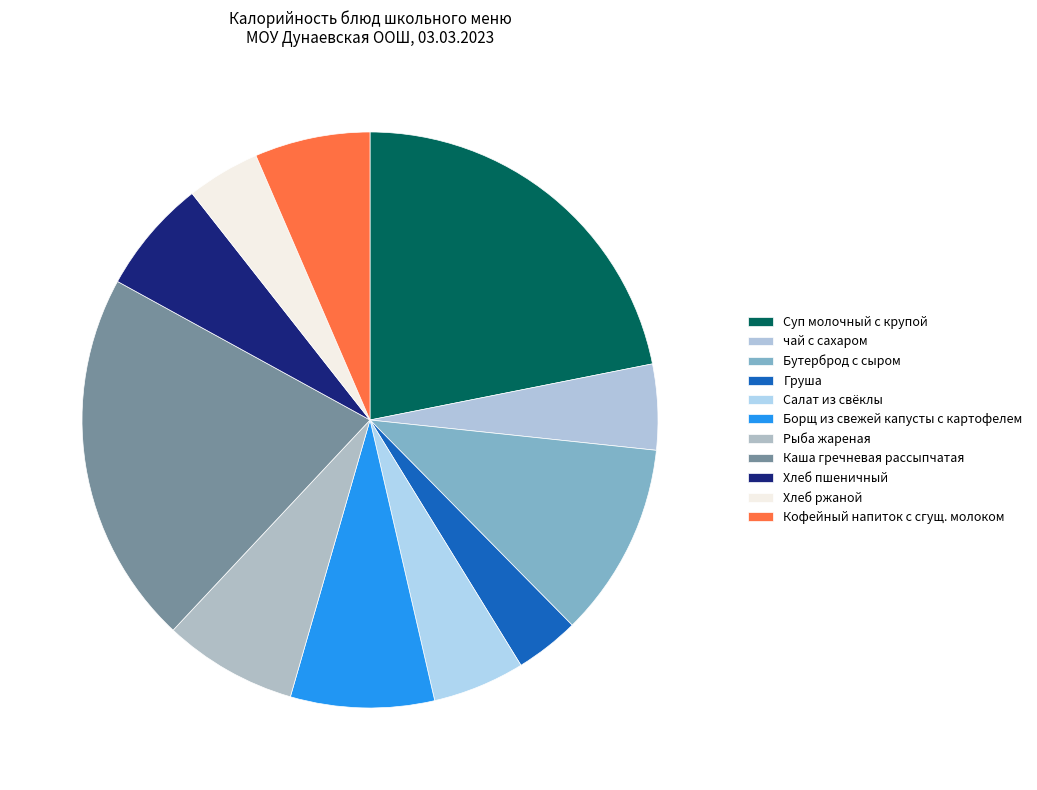

Count the number of slices in the pie.

11